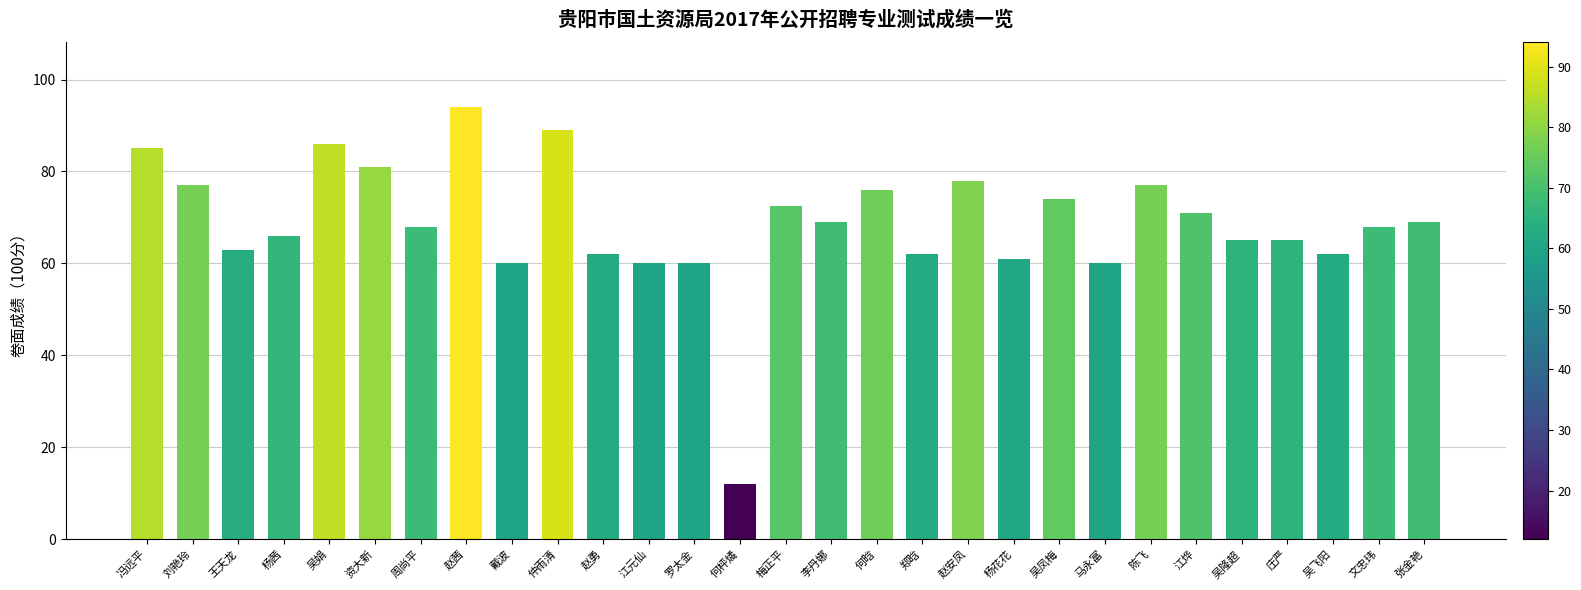

Is it true that the value at 庄严 is 95.2?

False